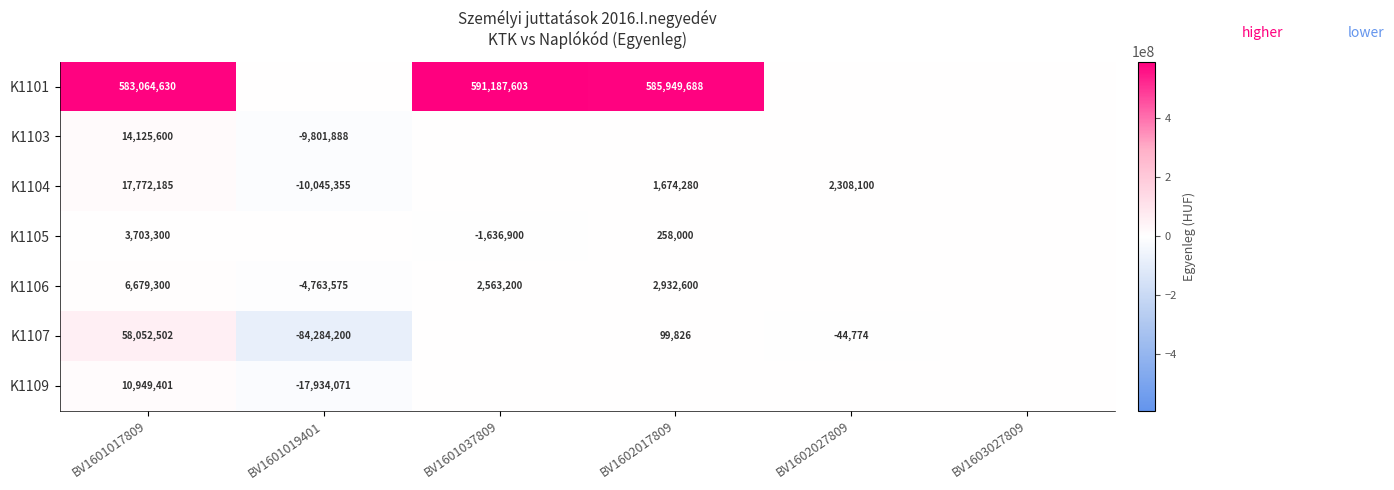

Between BV1602027809 and BV1601017809, which is larger?

BV1601017809